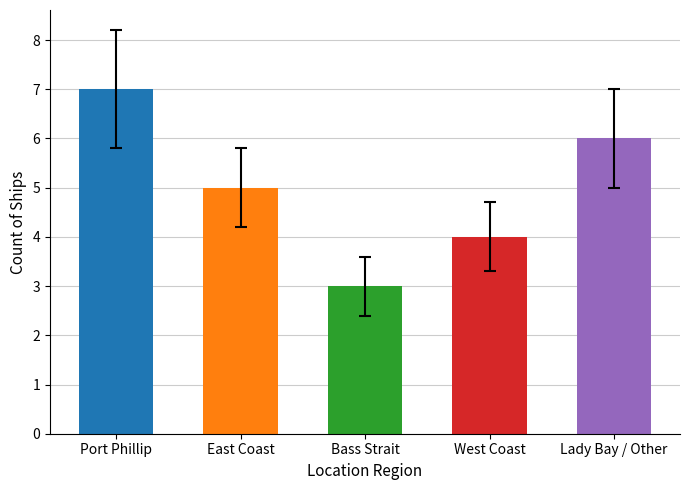

Reading right to left, extract all data points from this chart.

6	4	3	5	7